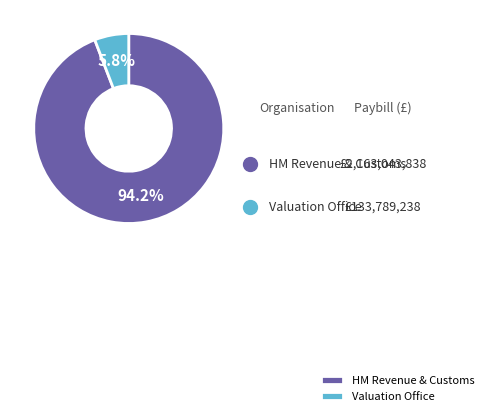

Rank the categories by value from lowest to highest.

Valuation Office, HM Revenue & Customs